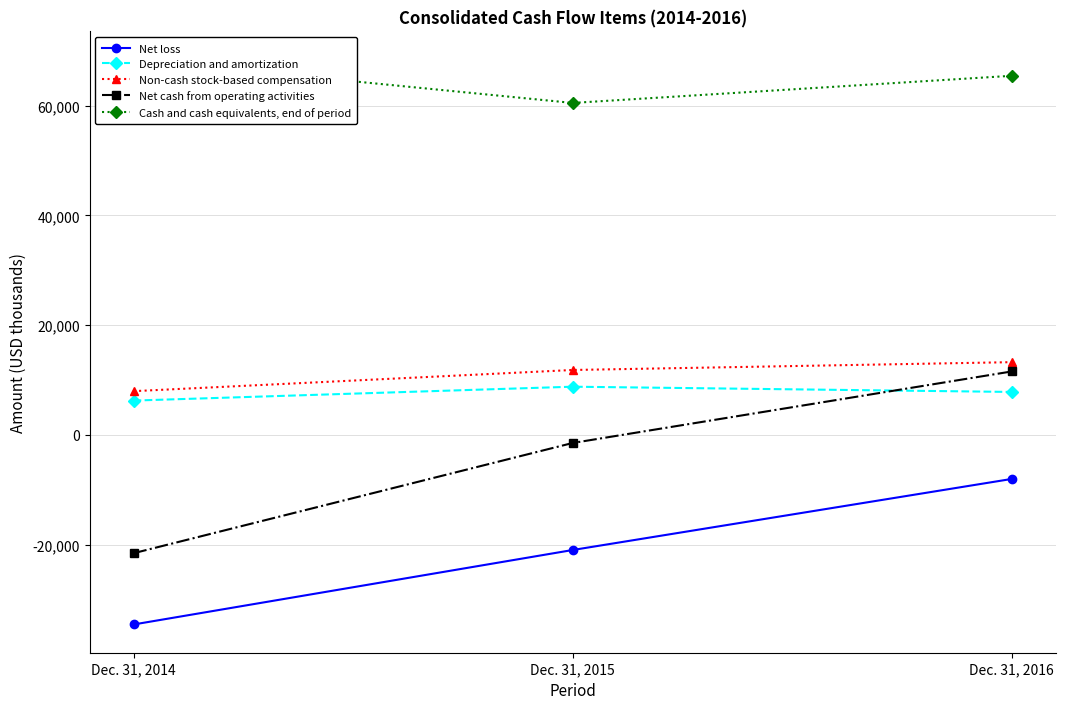

At which label does Depreciation and amortization first exceed 7838?

Dec. 31, 2015